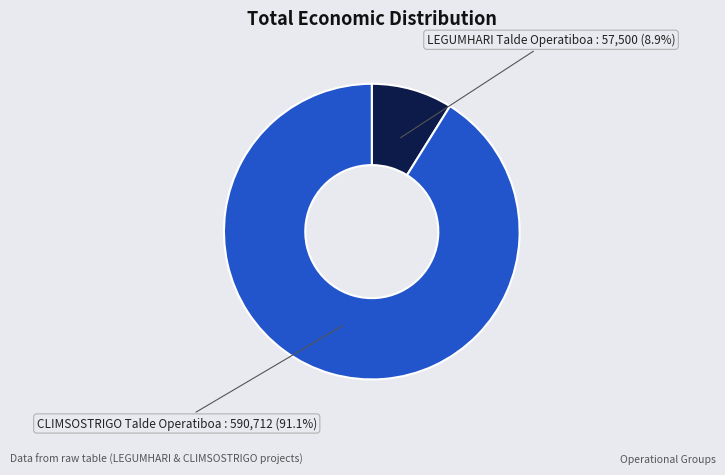

Rank the categories by value from highest to lowest.

CLIMSOSTRIGO Talde Operatiboa, LEGUMHARI Talde Operatiboa